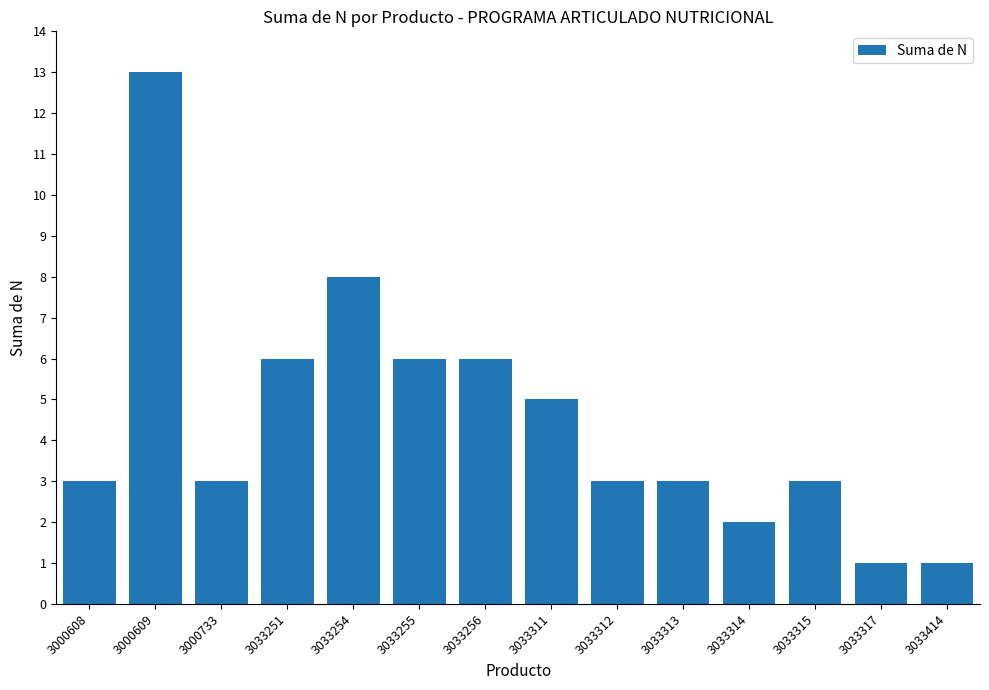

What is the difference between the maximum and minimum values?

12